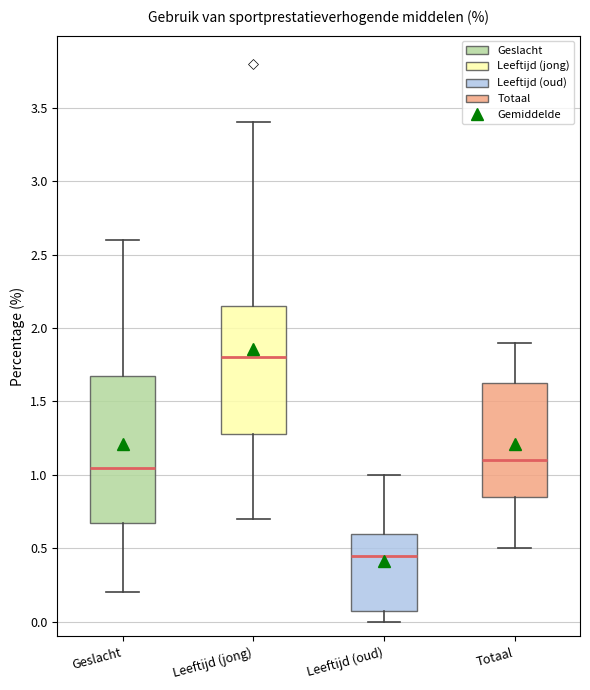

Which box has the highest median line?

Leeftijd (jong)